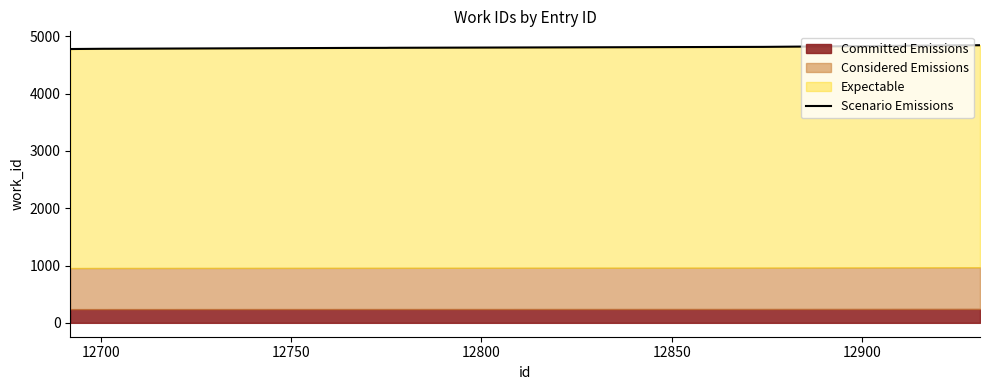

Count the number of values greater than 4799.

4